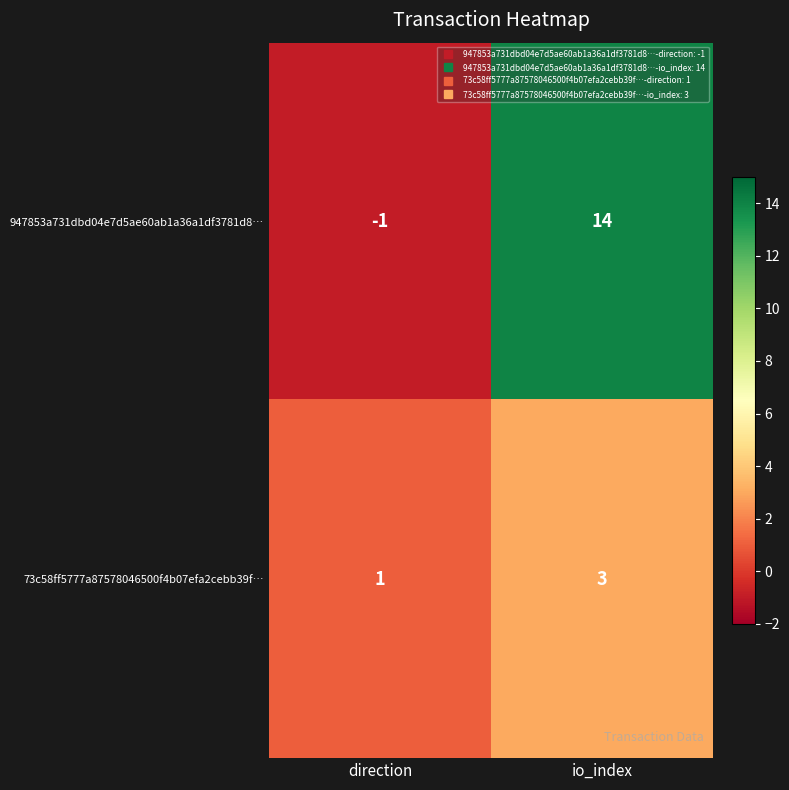

Which series changed the most between direction and io_index?

947853a731dbd04e7d5ae60ab1a36a1df3781d8…